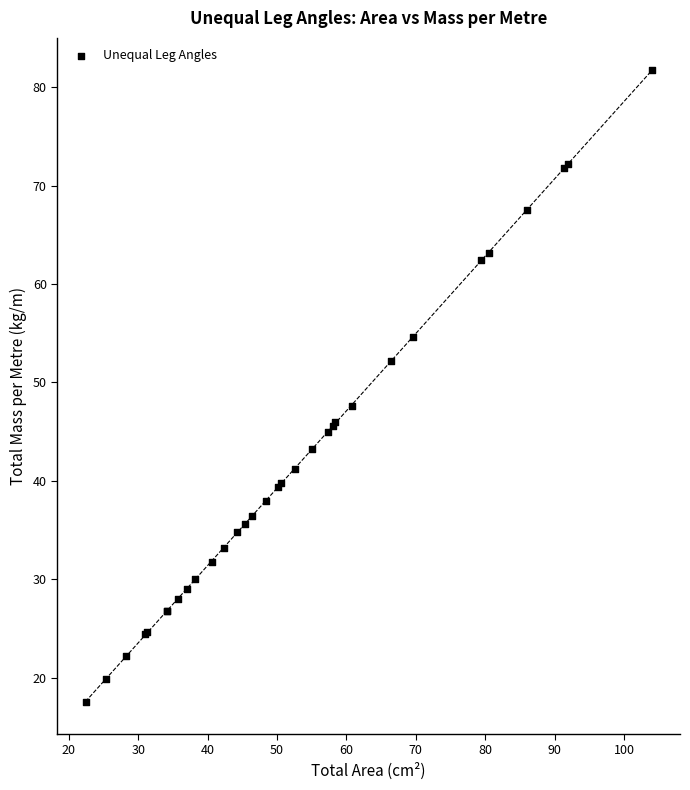

What Y value in the scatter plot is closest to 49?

47.6